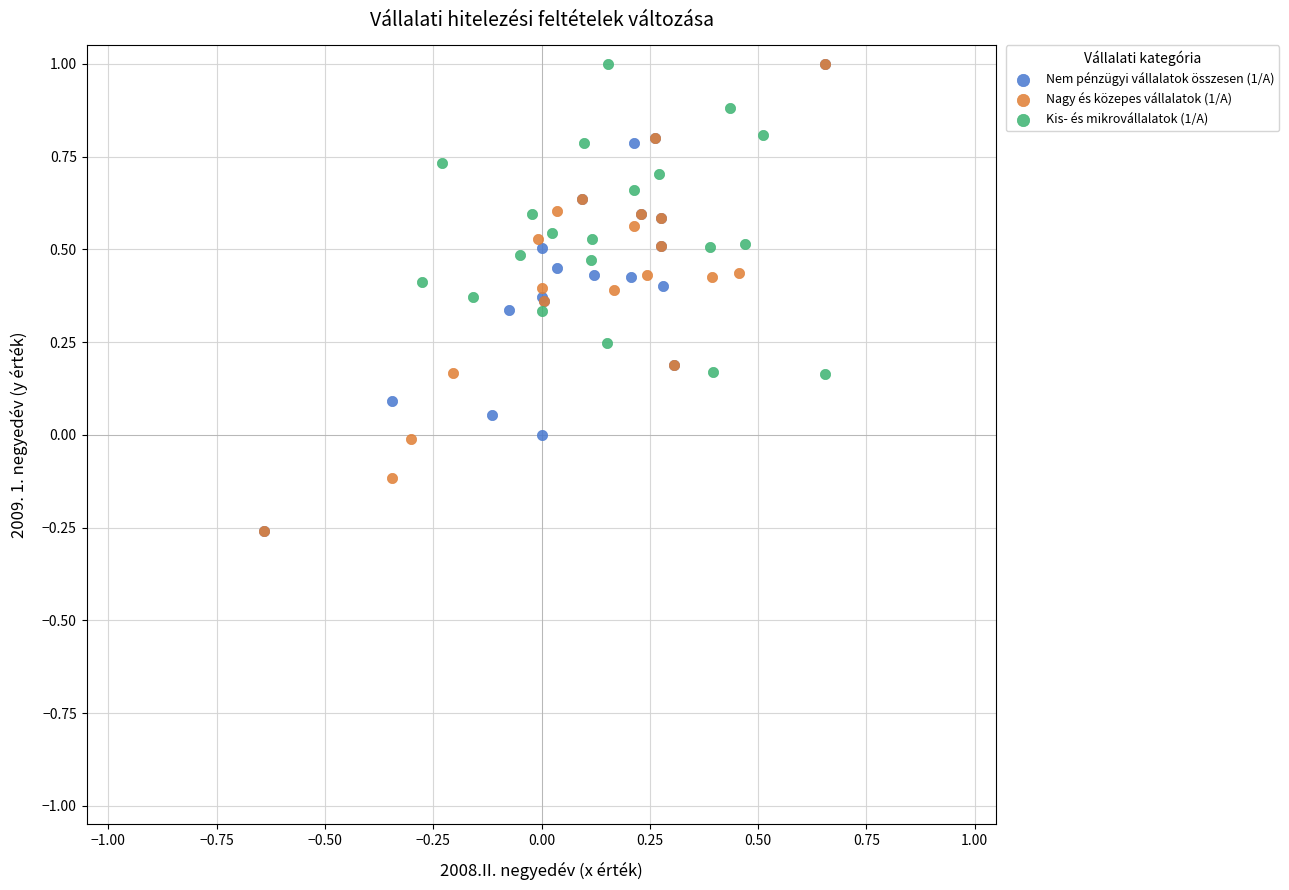

What are all the series names shown in the legend?

Nem pénzügyi vállalatok összesen (1/A), Nagy és közepes vállalatok (1/A), Kis- és mikrovállalatok (1/A)